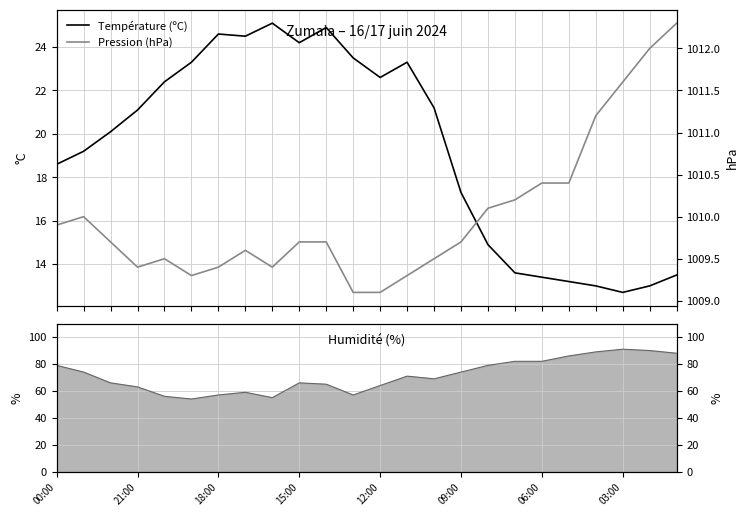

The Température (ºC) series shows 24.2 at 15:00. True or false?

True